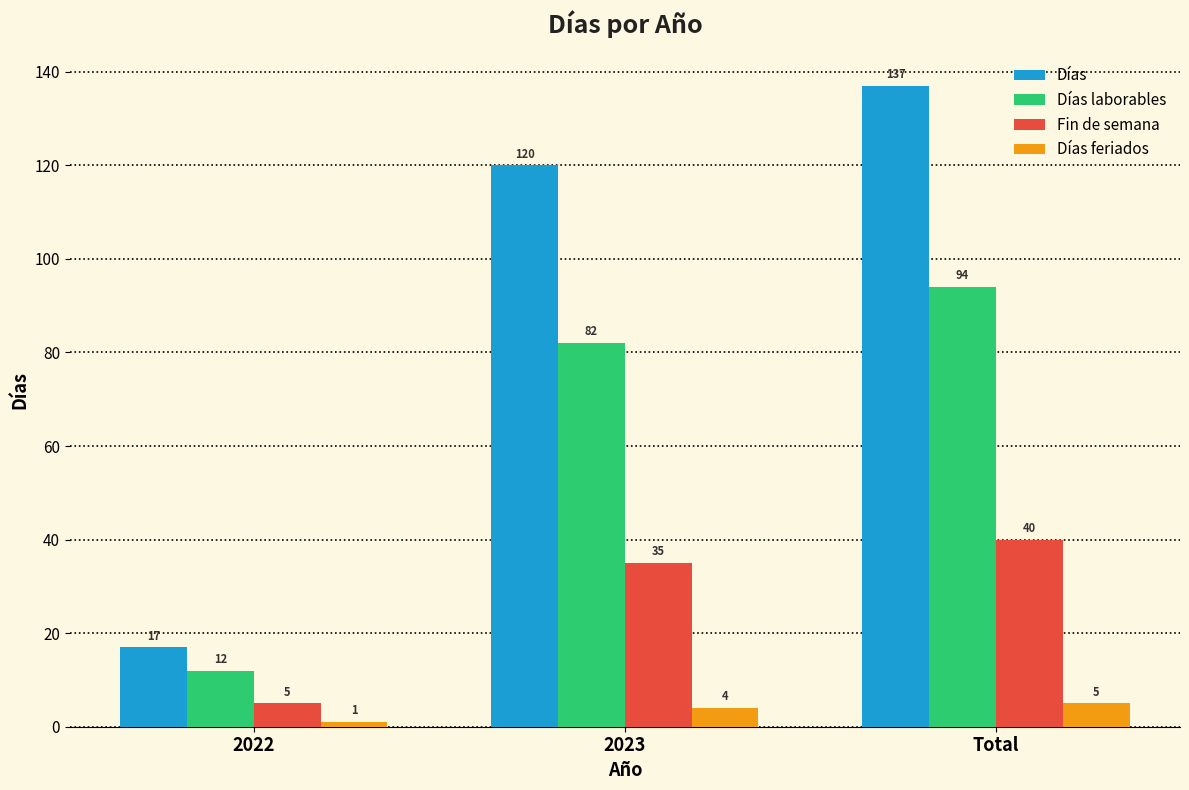

What is the difference between the maximum and minimum values in the Días feriados series?

4